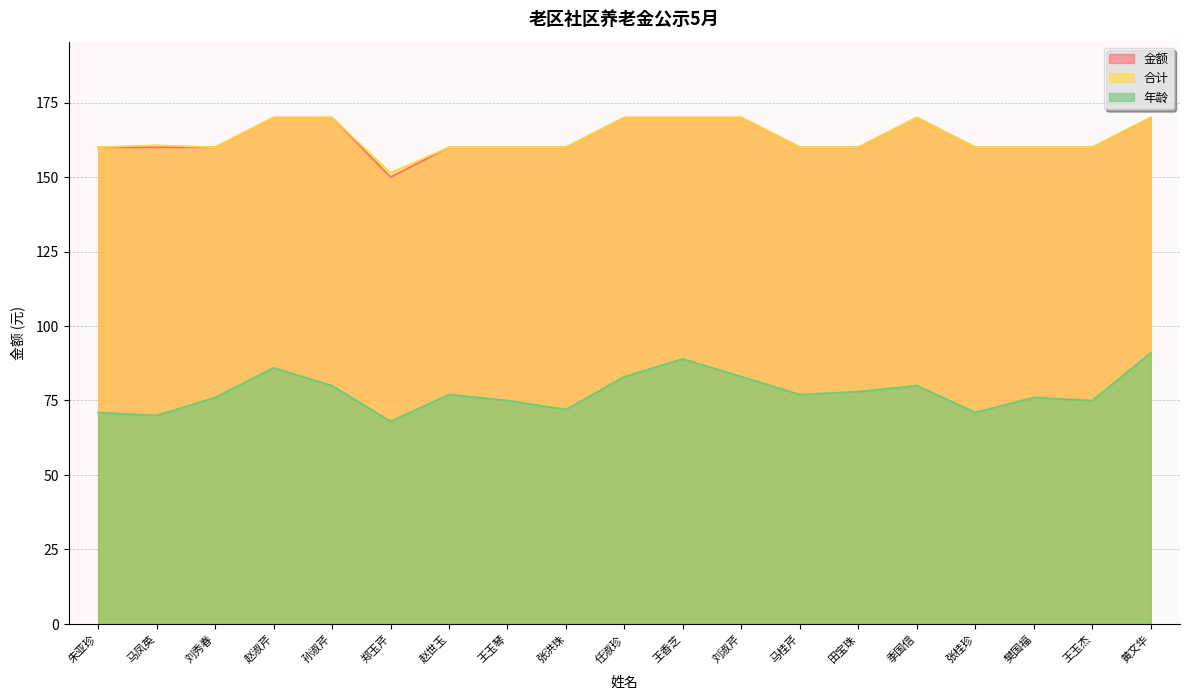

Is the value of 合计 at 刘秀春 greater than the value of 金额 at 王玉琴?

No